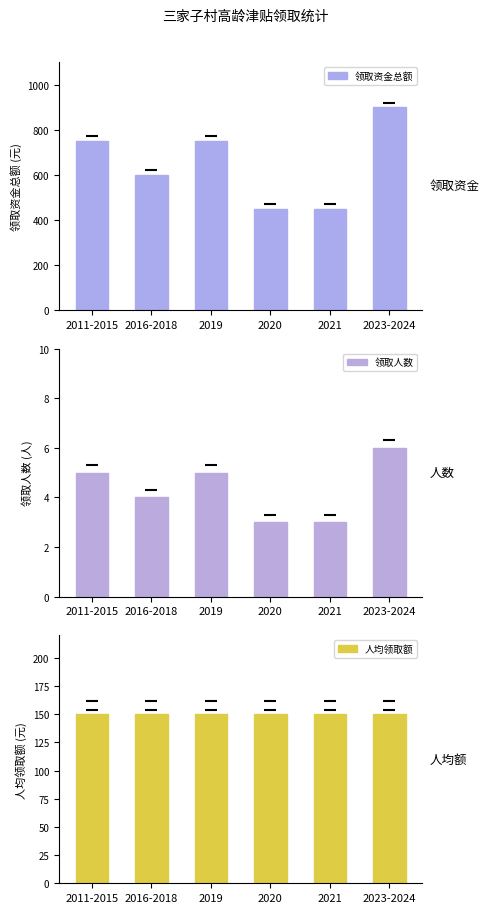

Rank the series by their maximum value, from lowest to highest.

领取人数, 人均领取额, 领取资金总额